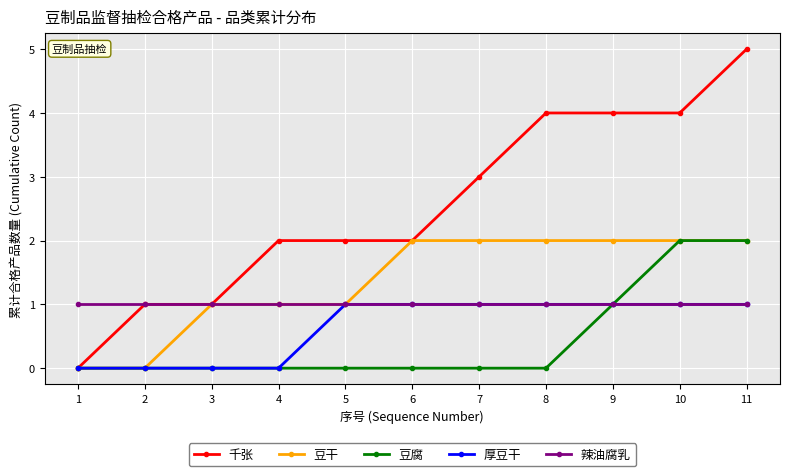

The 千张 series shows 1 at 4. True or false?

False